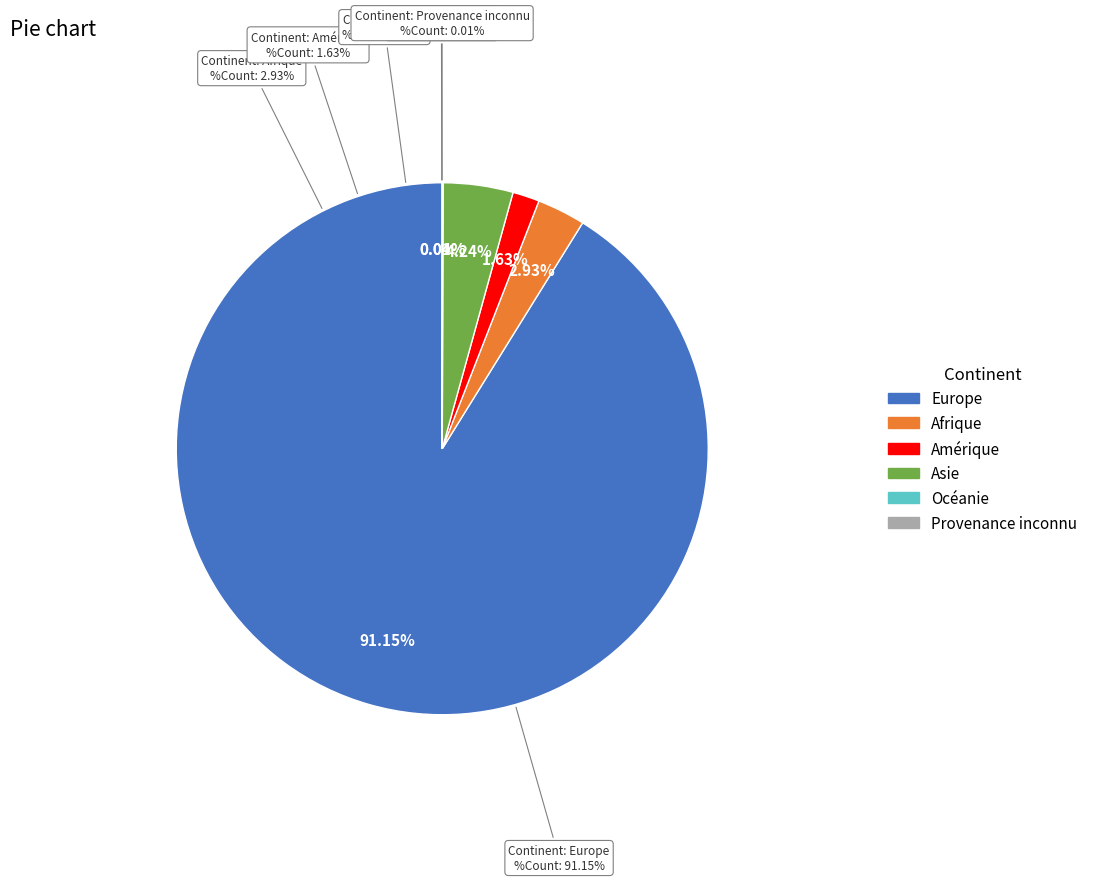

Is the sum of Provenance inconnu and Amérique greater than half?

No